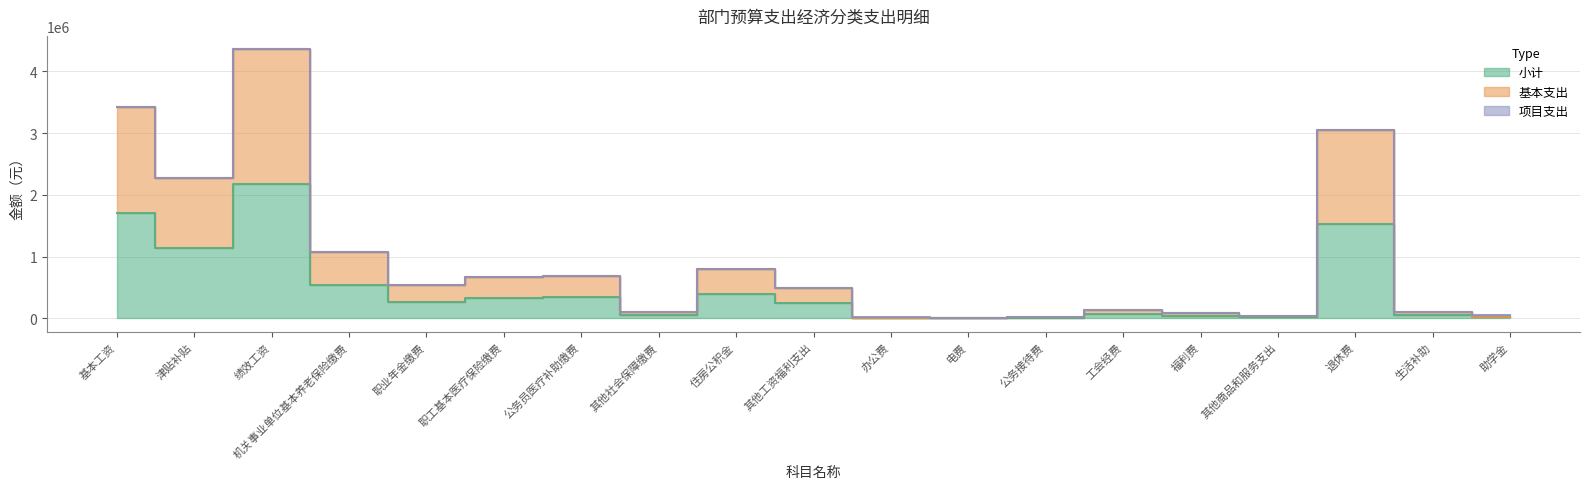

What position from the right is 津贴补贴?

18